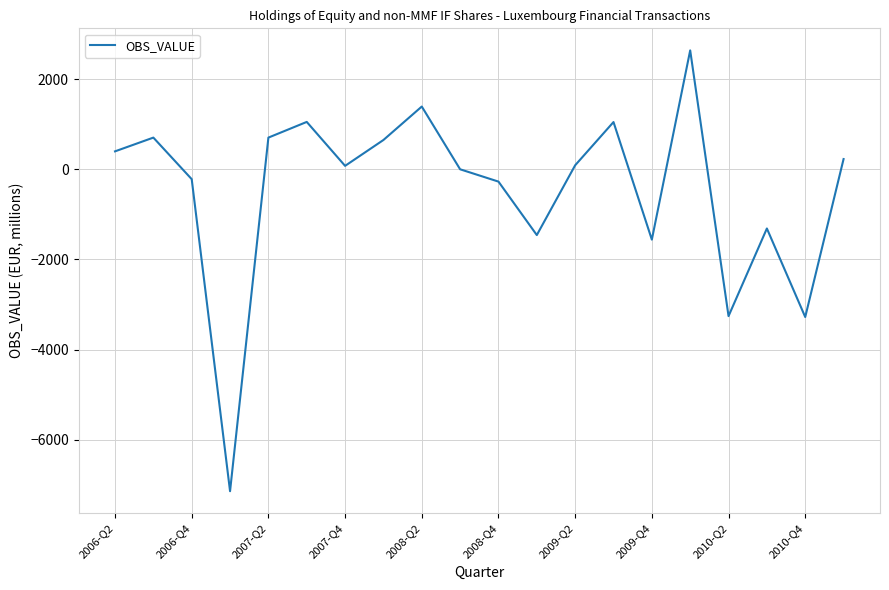

How many values are below 89?

10